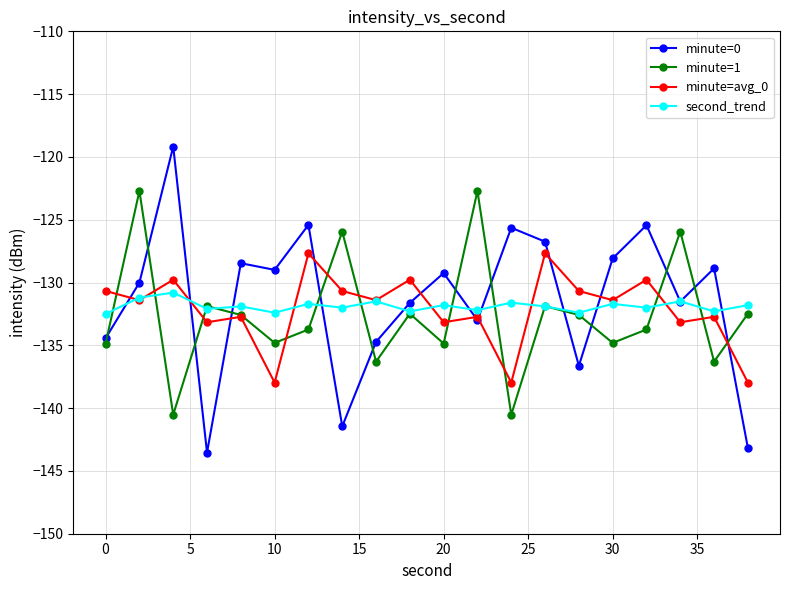

True or false: minute=avg_0 has more than 1 points higher than both neighbors.

True